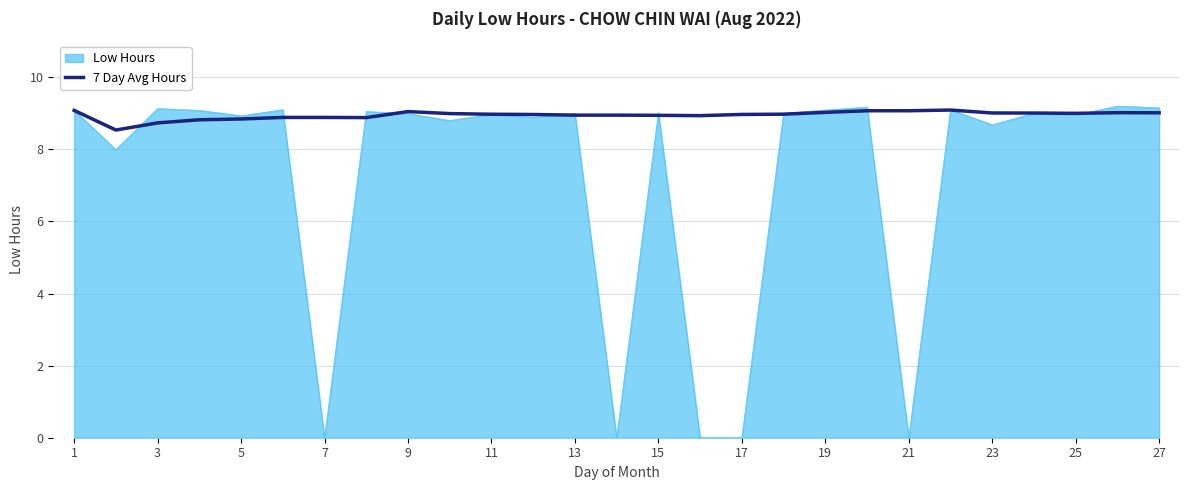

Rank the series by their average value, from lowest to highest.

Low Hours, 7 Day Avg Hours